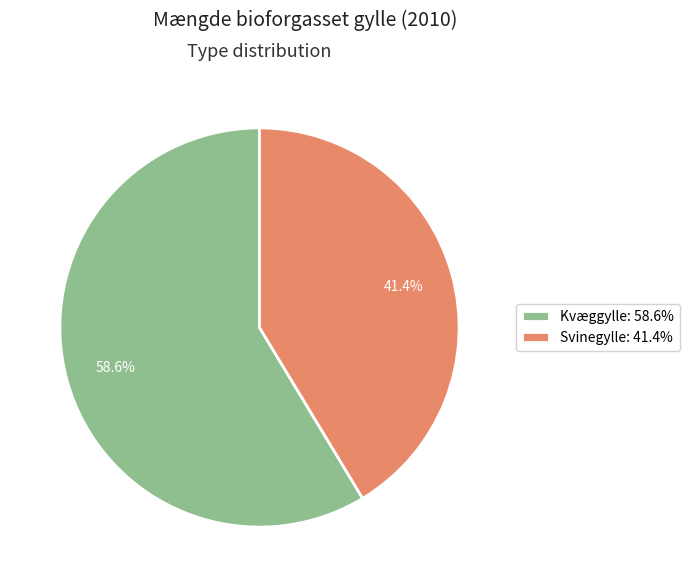

Is there any slice that represents more than half of the pie?

Yes